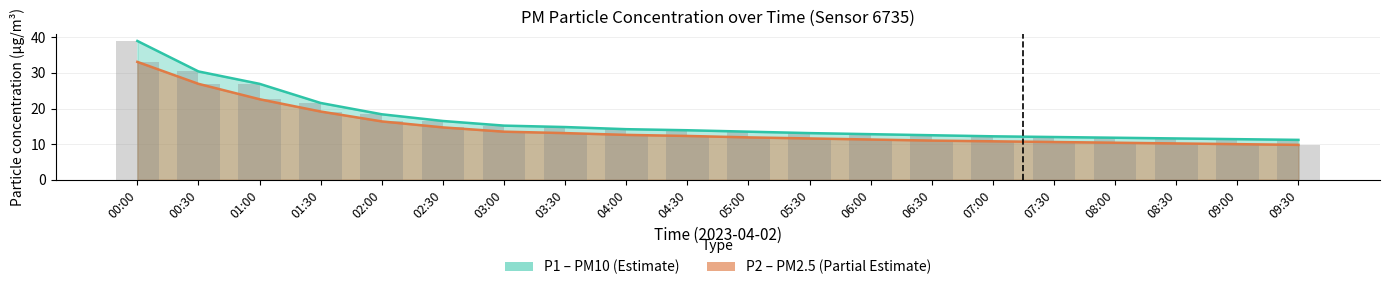

What is the sum of the P1 values at 03:00 and 06:00?

28.0